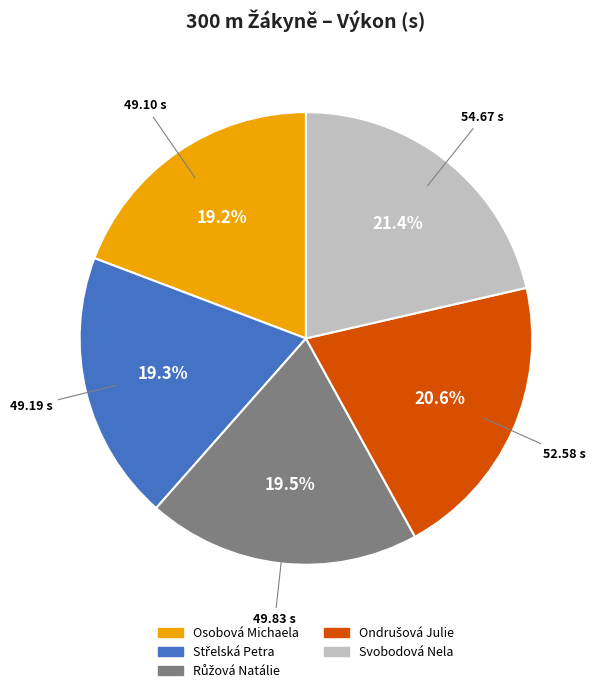

Count the number of slices in the pie.

5